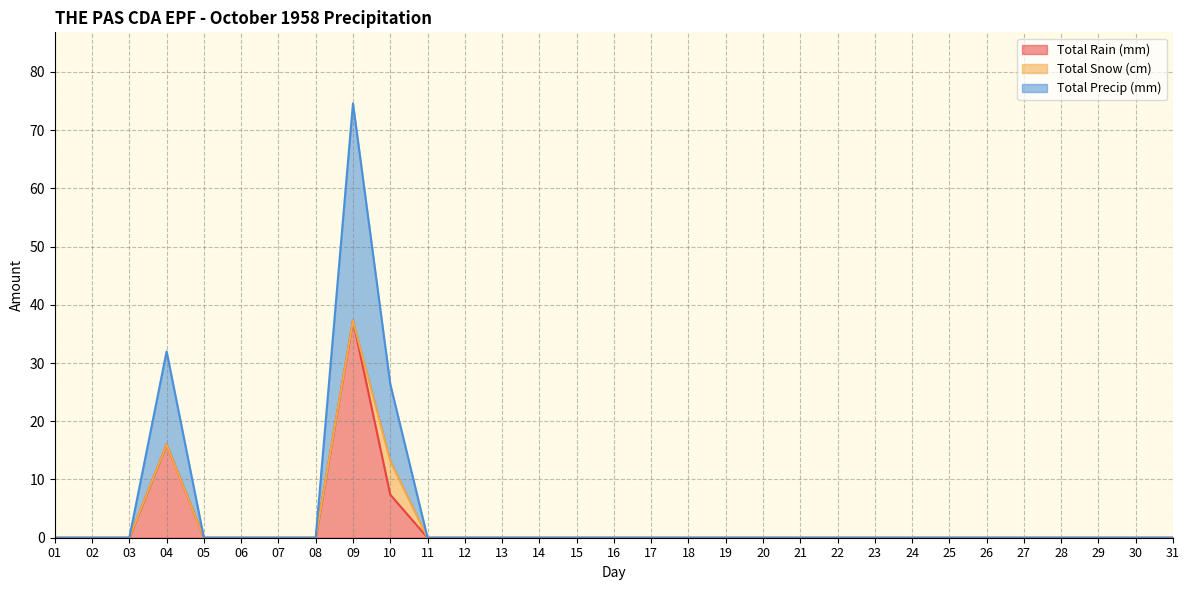

What is the sum of the Total Rain (mm) values at 04 and 28?

16.0